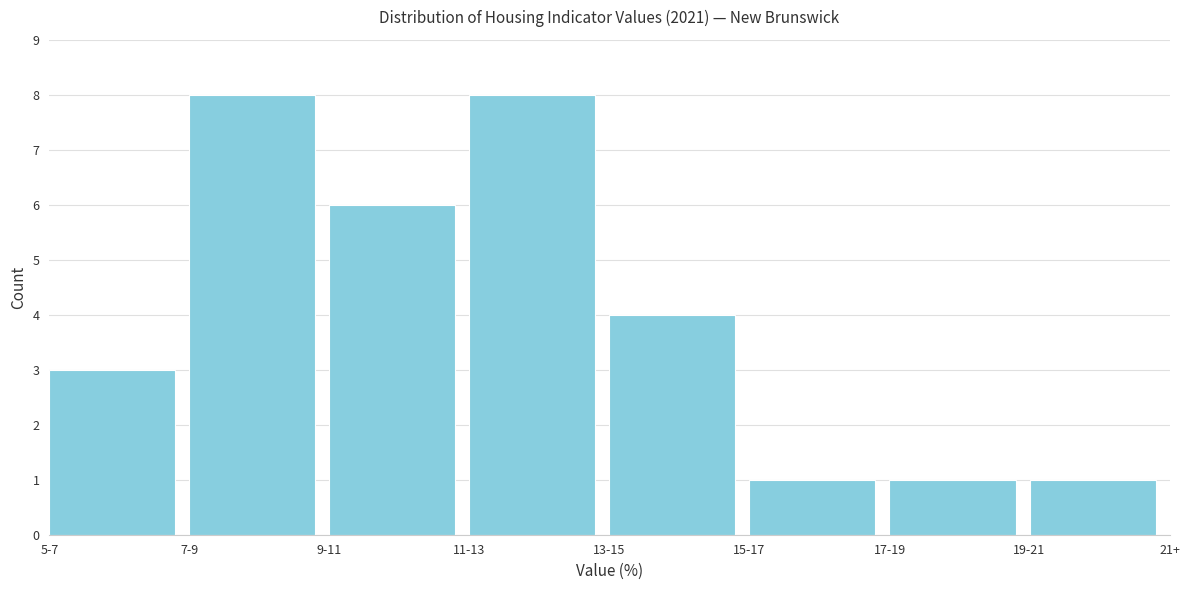

Reading left to right, extract all data points from this chart.

5-7=3	7-9=8	9-11=6	11-13=8	13-15=4	15-17=1	17-19=1	19-21=1